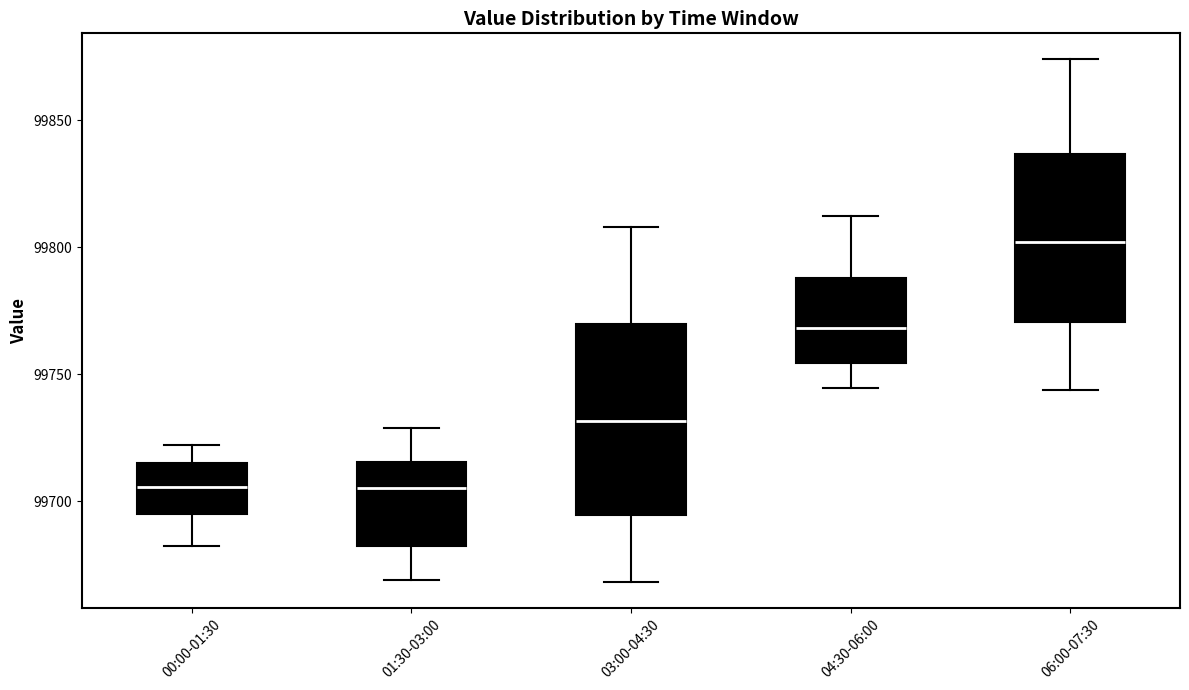

Where does the median line of the box for 04:30-06:00 sit on the y-axis? The values are not printed on the chart, so give them approximately, as read against the axis.

99770